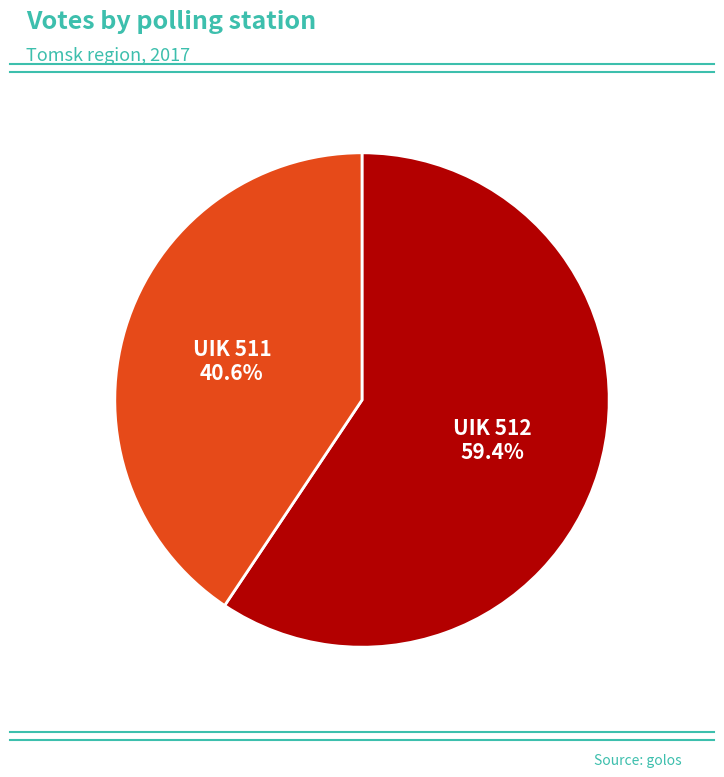

Which category has the smallest portion of the pie?

UIK 511